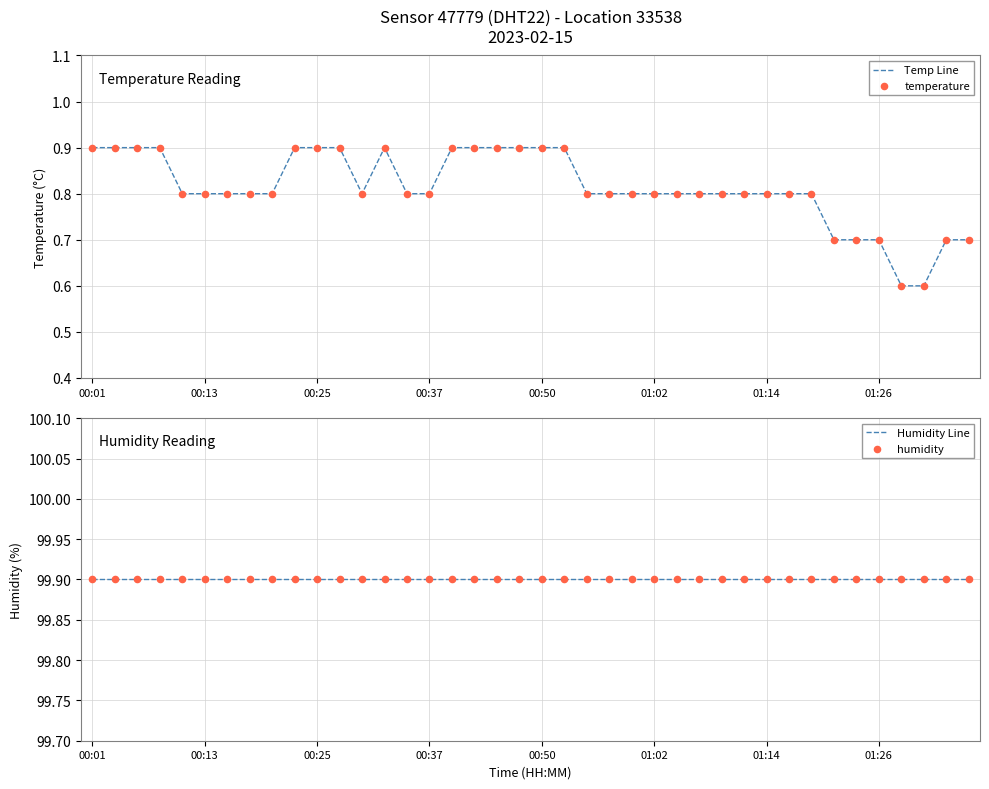

Which series contains the lowest Y value?

Temp Line